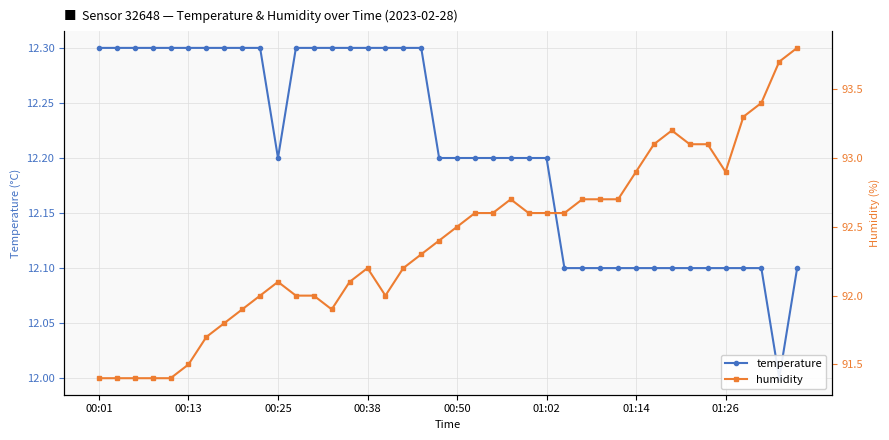

How many data points in temperature are above 12?

39